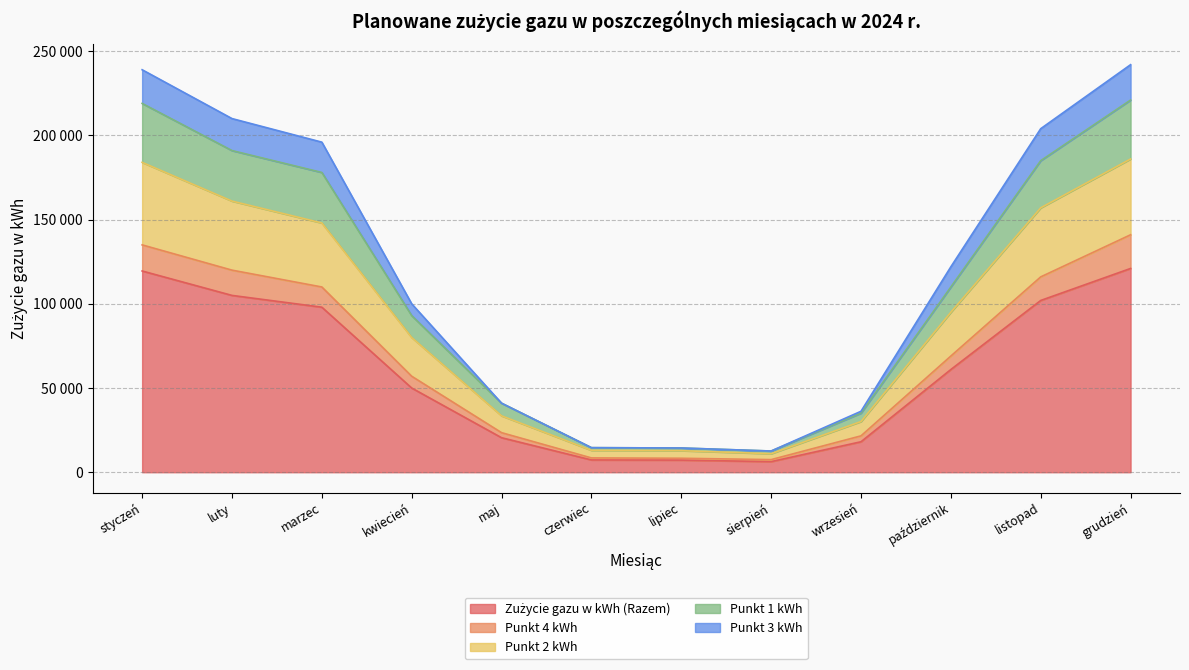

Reading right to left, list all the values displayed in this chart.

Zużycie gazu w kWh (Razem): 121000	102000	61000	18100	6300	7200	7300	20500	50000	98000	105000	119500
Punkt 4 kWh: 141000	116000	69000	21600	7500	8300	8500	23500	57000	110000	120000	135000
Punkt 2 kWh: 186000	157000	95000	30100	11000	12800	13000	33500	80000	148000	161000	184000
Punkt 1 kWh: 221000	185000	110000	35100	12600	14400	14600	41000	93000	178000	191000	219000
Punkt 3 kWh: 242000	204000	122000	36200	12600	14400	14600	41000	100000	196000	210000	239000